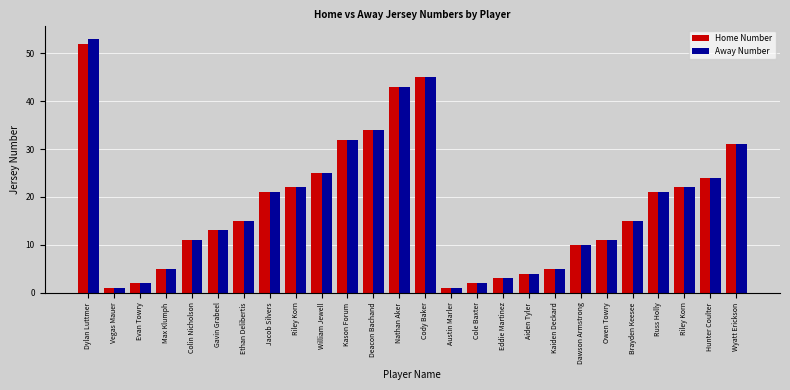

What are all the series names shown in the legend?

Home Number, Away Number